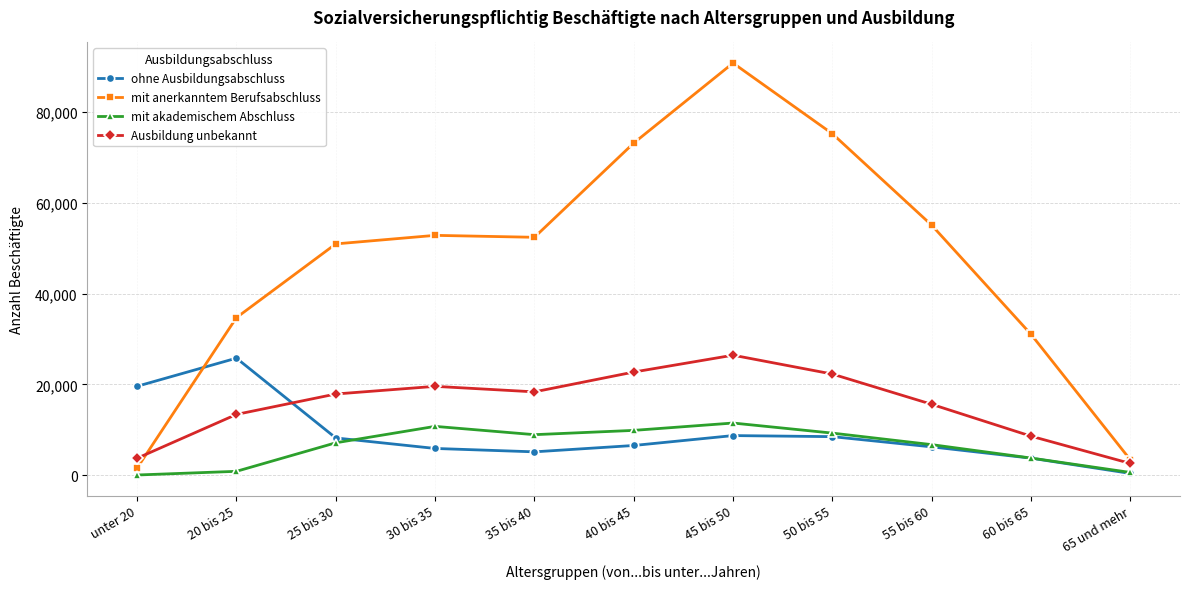

How many intersections are there between mit anerkanntem Berufsabschluss and ohne Ausbildungsabschluss?

1